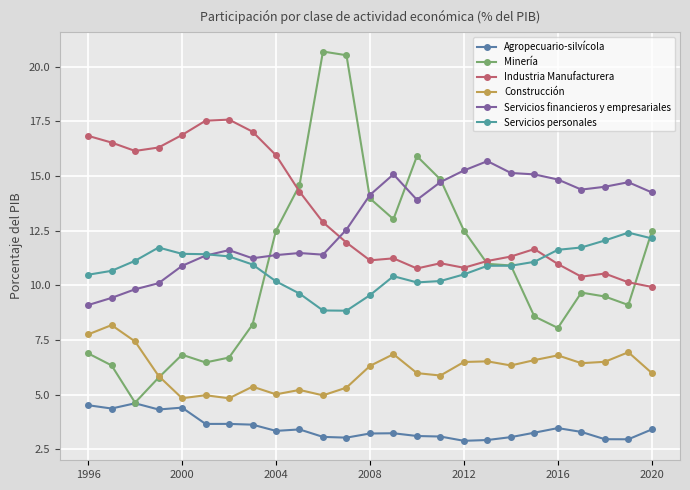

True or false: Construcción has more than 2 interior local peaks.

True